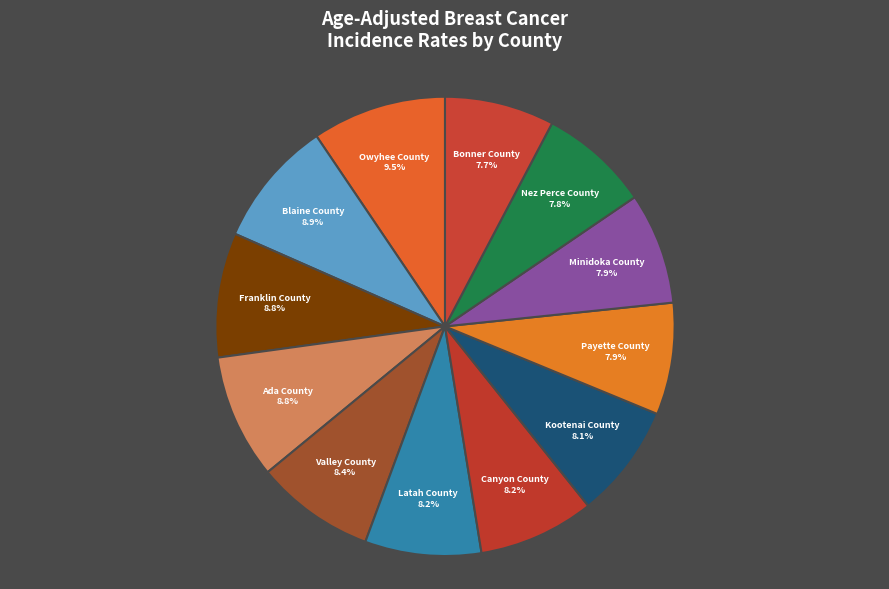

What is the largest slice in the pie chart?

Owyhee County